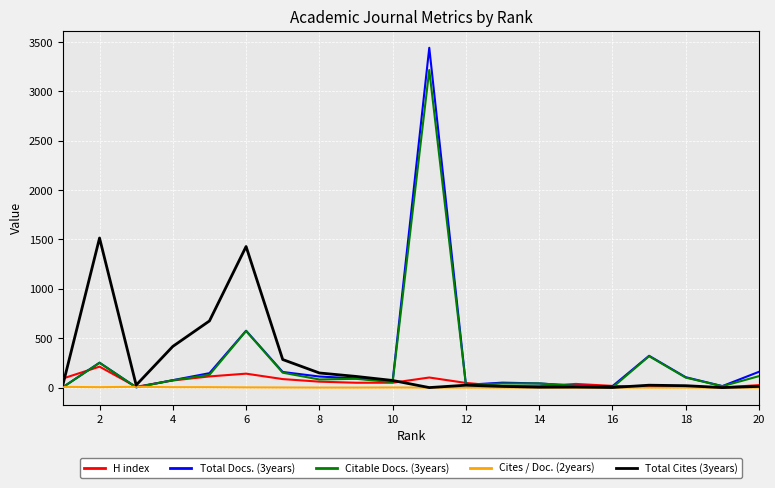

What is the greatest value displayed?

3442